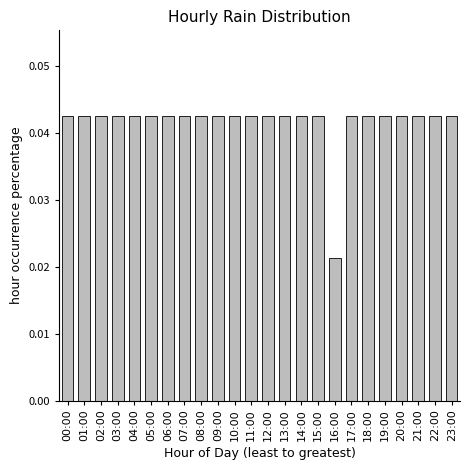

What position from the left is 06:00?

7